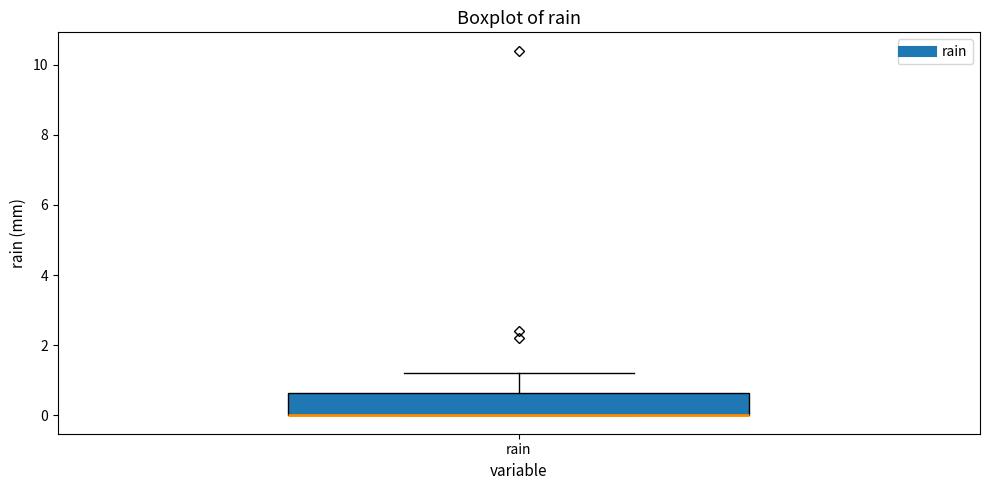

Where is the lower edge of the box for rain on the y-axis? The values are not printed on the chart, so give them approximately, as read against the axis.

0.0